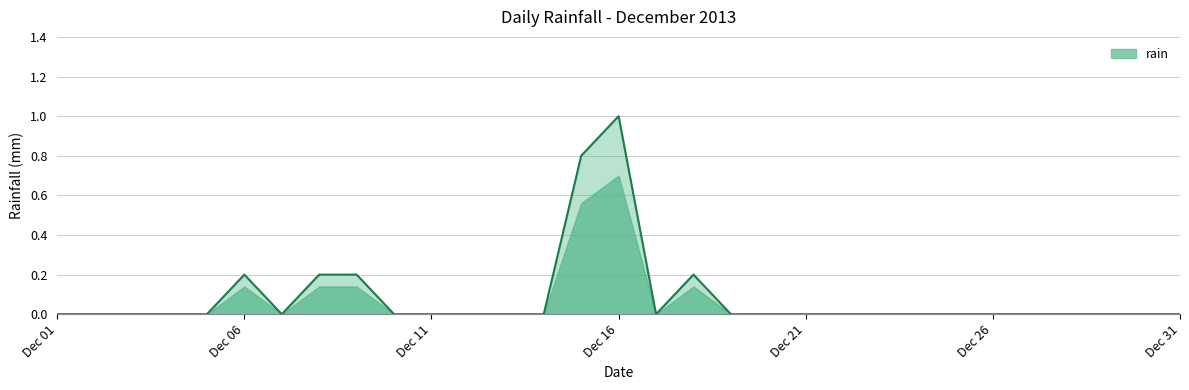

Which category has the highest value across all series?

2013-12-16